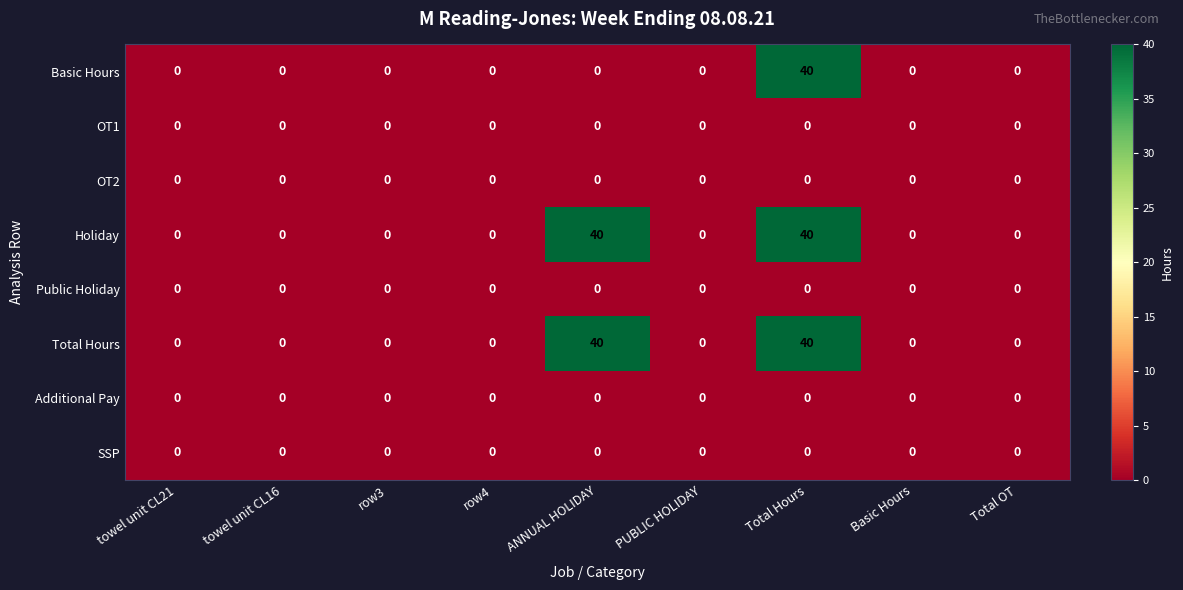

True or false: Total Hours has a value of 63 at Total Hours.

False